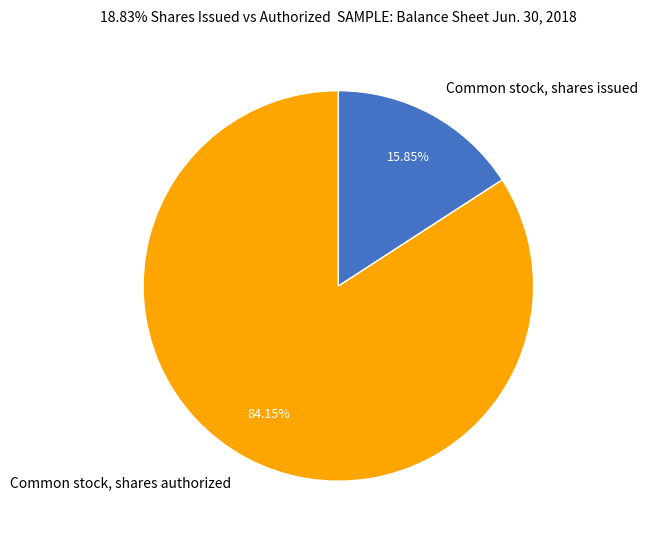

What percentage is the Common stock, shares authorized slice, to the nearest percent?

84%